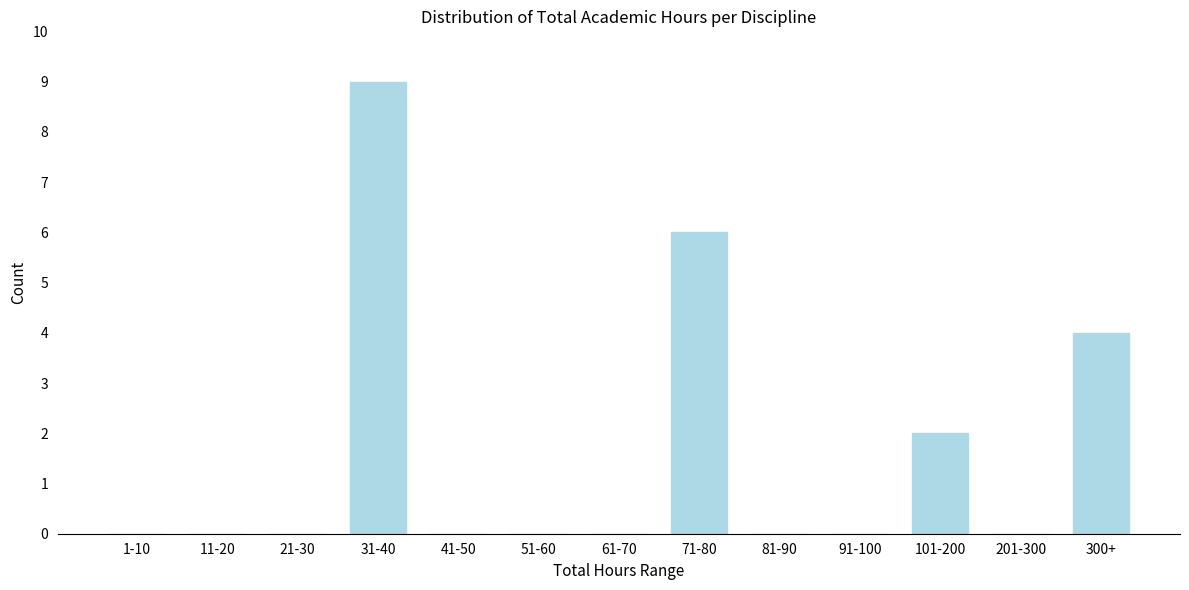

Reading left to right, list all the values displayed in this chart.

1-10=0	11-20=0	21-30=0	31-40=9	41-50=0	51-60=0	61-70=0	71-80=6	81-90=0	91-100=0	101-200=2	201-300=0	300+=4